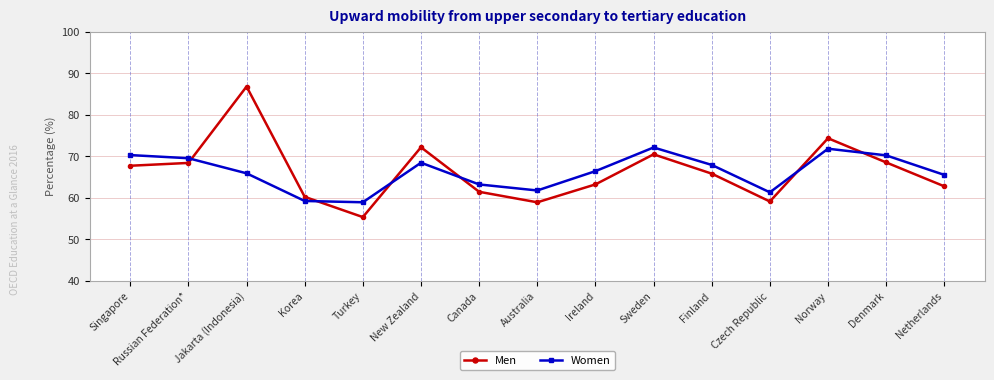

In Women, how many points are lower than both neighbors (excluding endpoints)?

3